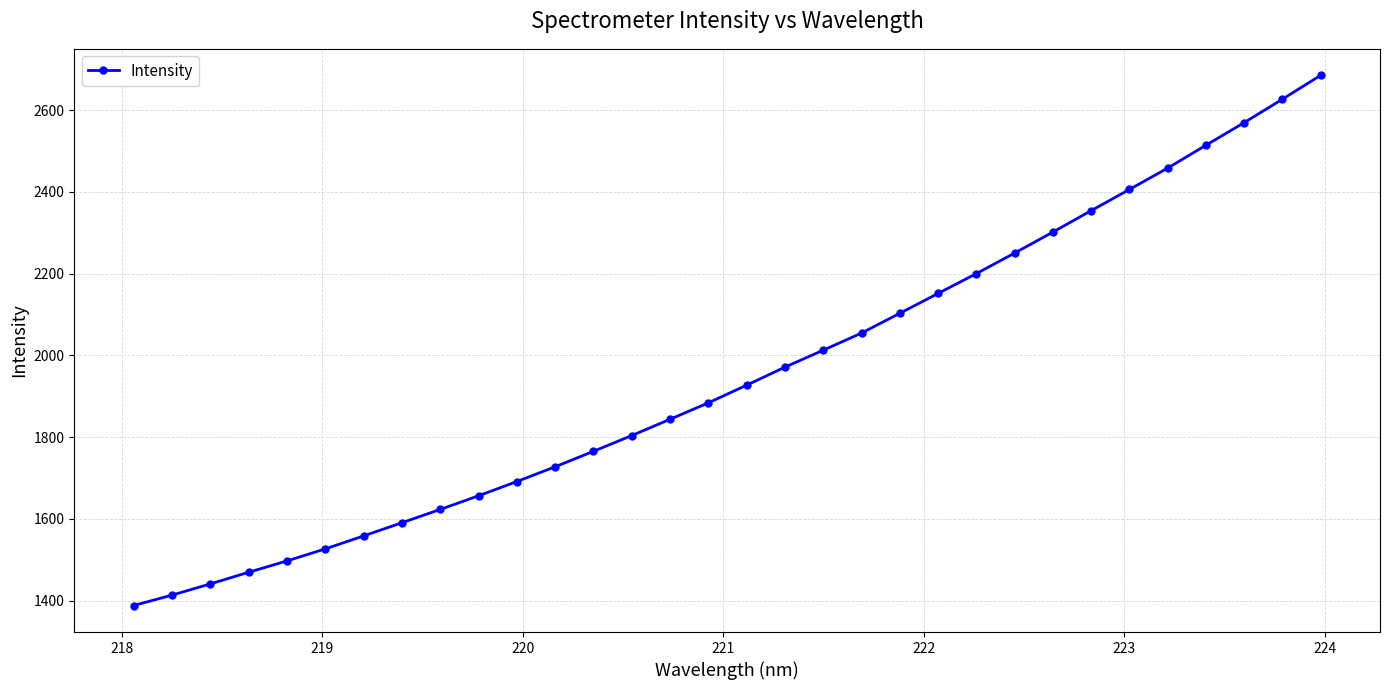

What is the value of the 29th point from the left?

2513.9